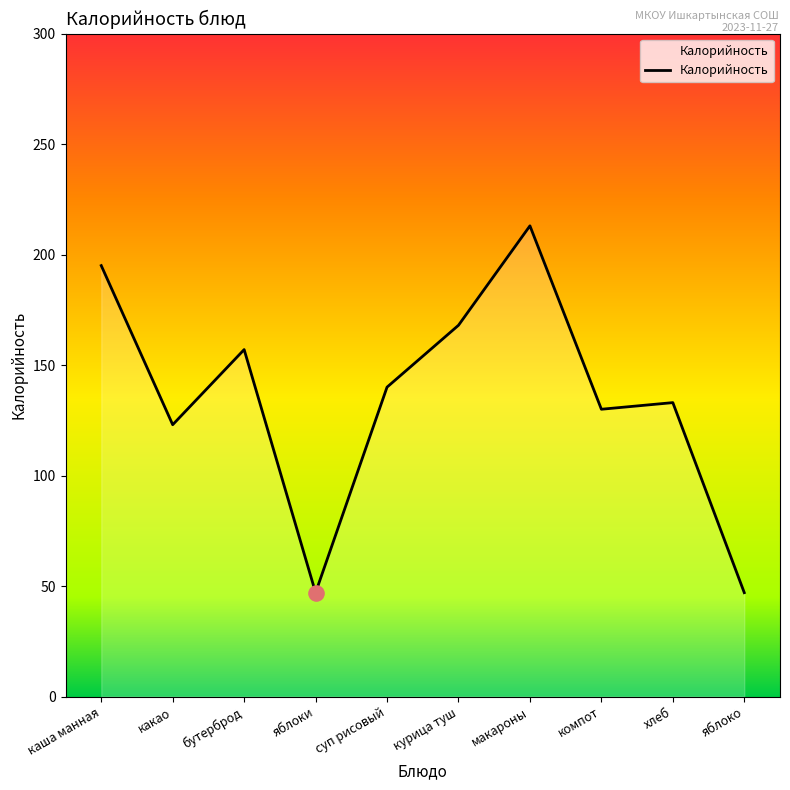

Between макароны and каша манная, which is larger?

макароны